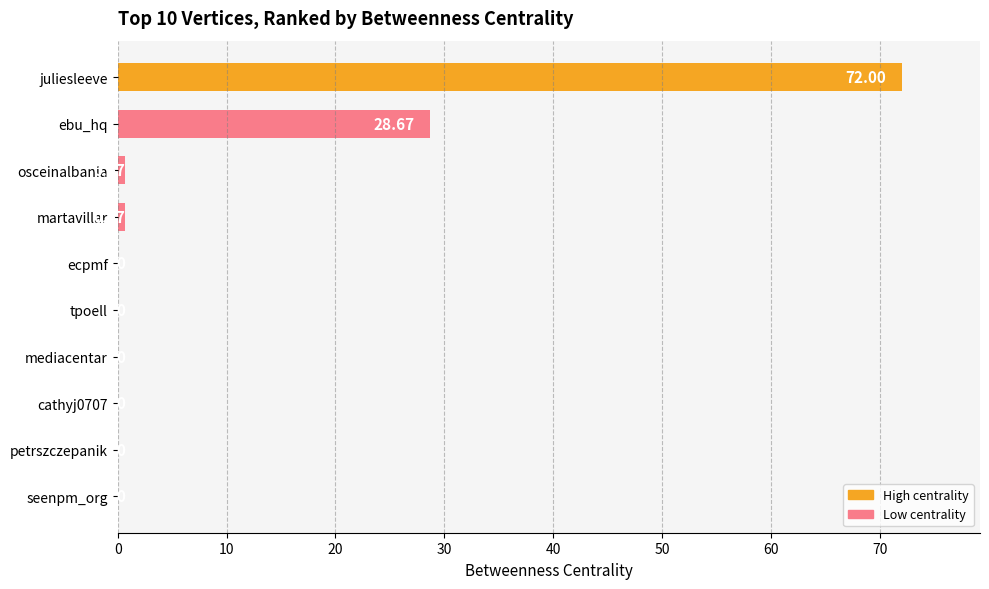

Which label corresponds to the largest value in the chart?

juliesleeve